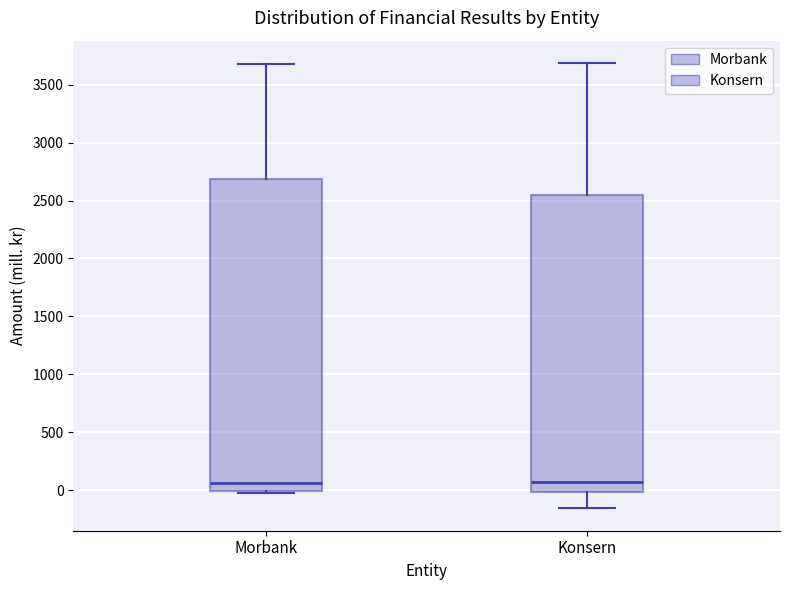

Comparing the boxes themselves (not the whiskers), which one is the tallest?

Morbank